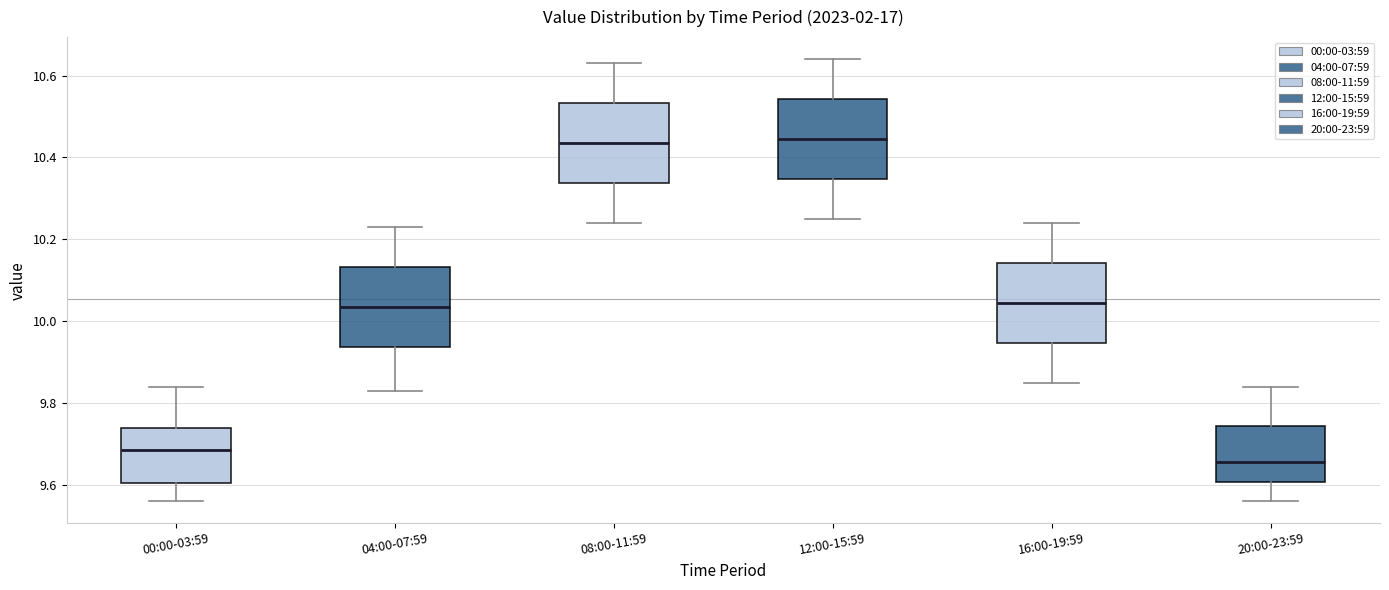

Reading left to right, read every box against the y-axis: the position of its median line, the range the box covers, and the ends of its whiskers. The values are not printed on the chart, so give them approximately, as read against the axis.

00:00-03:59: median 9.68, box 9.60 to 9.74, whiskers 9.56 to 9.84
04:00-07:59: median 10.04, box 9.94 to 10.14, whiskers 9.84 to 10.24
08:00-11:59: median 10.44, box 10.34 to 10.54, whiskers 10.24 to 10.64
12:00-15:59: median 10.44, box 10.34 to 10.54, whiskers 10.26 to 10.64
16:00-19:59: median 10.04, box 9.94 to 10.14, whiskers 9.86 to 10.24
20:00-23:59: median 9.66, box 9.60 to 9.74, whiskers 9.56 to 9.84